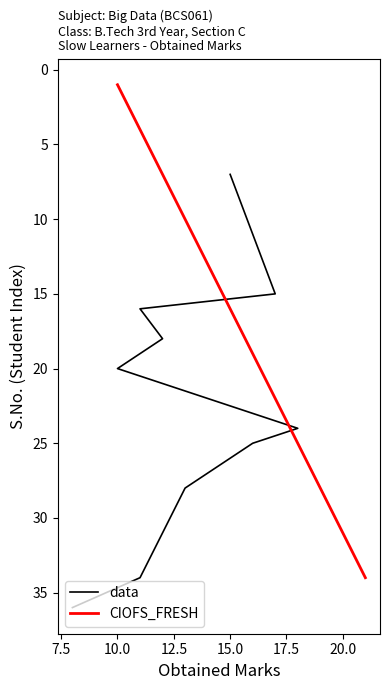

Does the chart have visible grid lines?

No